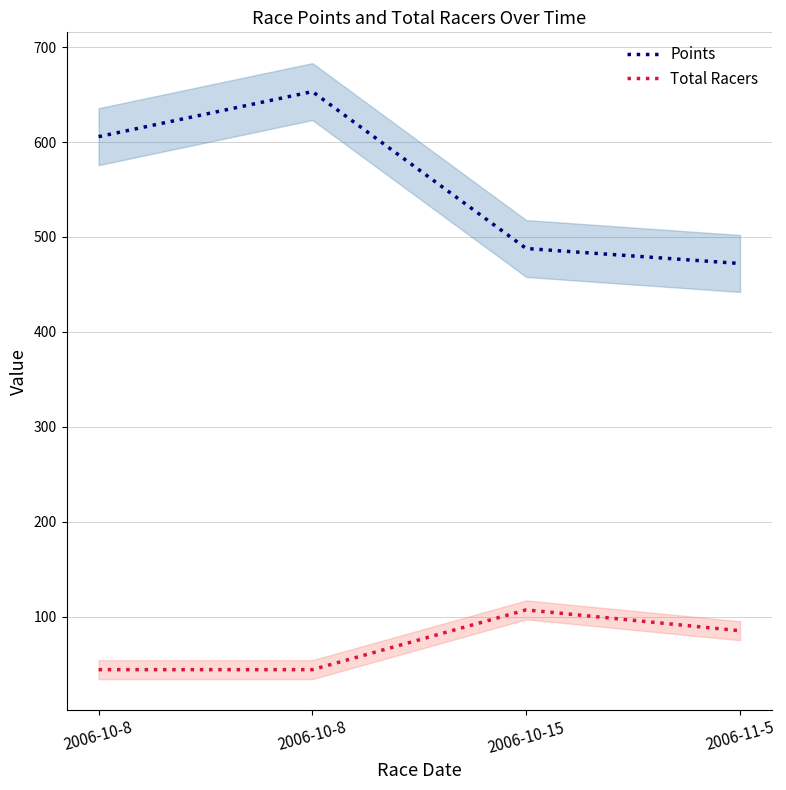

Rank the categories by Points value from highest to lowest.

2006-10-8, 2006-10-8, 2006-10-15, 2006-11-5